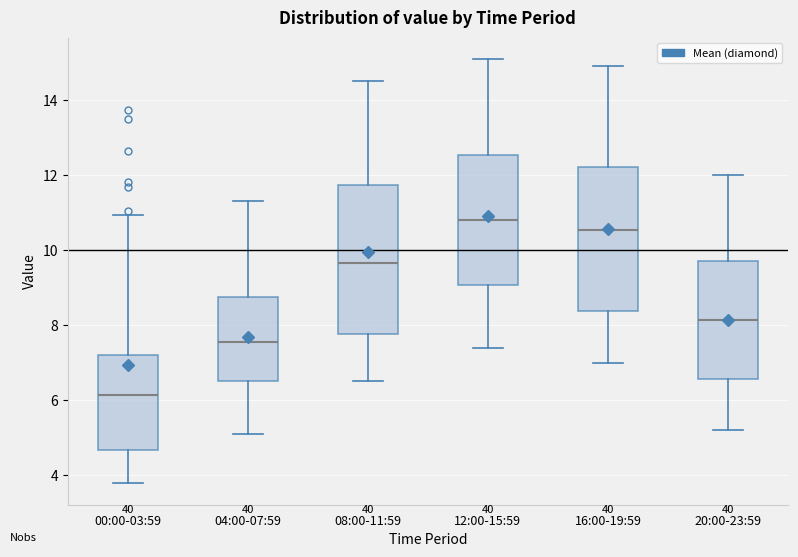

Reading left to right, transcribe this box plot: for each box, give where its median line is, the range the box spans, and where its two whiskers end, as read against the y-axis. The values are not printed on the chart, so give them approximately, as read against the axis.

00:00-03:59: median 6.2, box 4.6 to 7.2, whiskers 3.8 to 11.0
04:00-07:59: median 7.6, box 6.6 to 8.8, whiskers 5.2 to 11.4
08:00-11:59: median 9.6, box 7.8 to 11.8, whiskers 6.6 to 14.6
12:00-15:59: median 10.8, box 9.0 to 12.6, whiskers 7.4 to 15.2
16:00-19:59: median 10.6, box 8.4 to 12.2, whiskers 7.0 to 15.0
20:00-23:59: median 8.2, box 6.6 to 9.8, whiskers 5.2 to 12.0